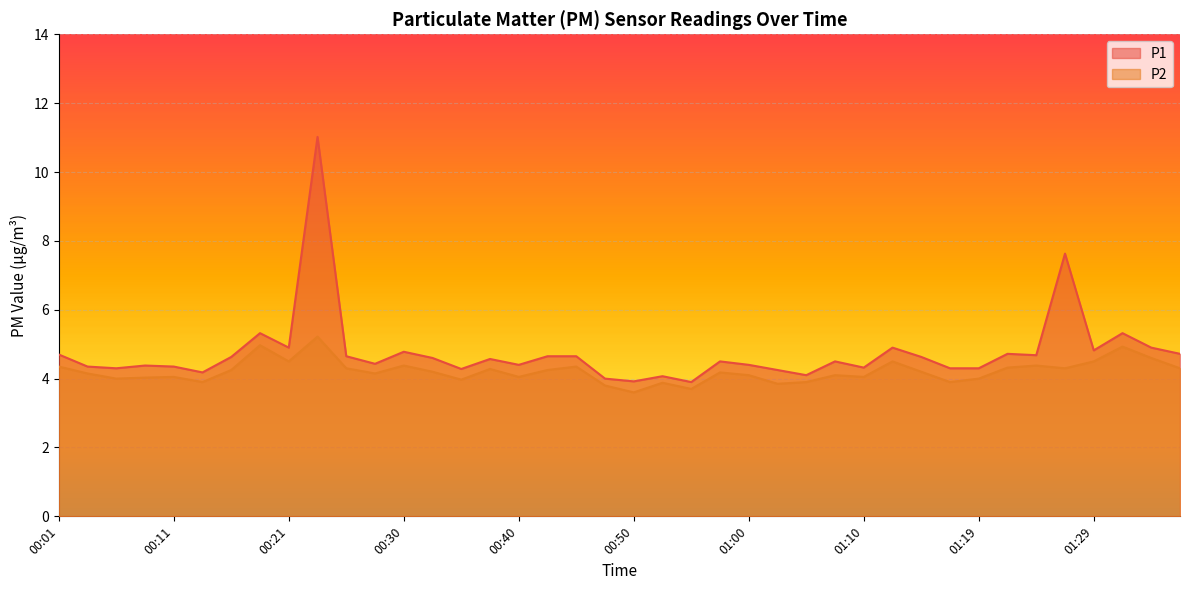

What is the value of the P2 point at the 32nd from the left?

3.9